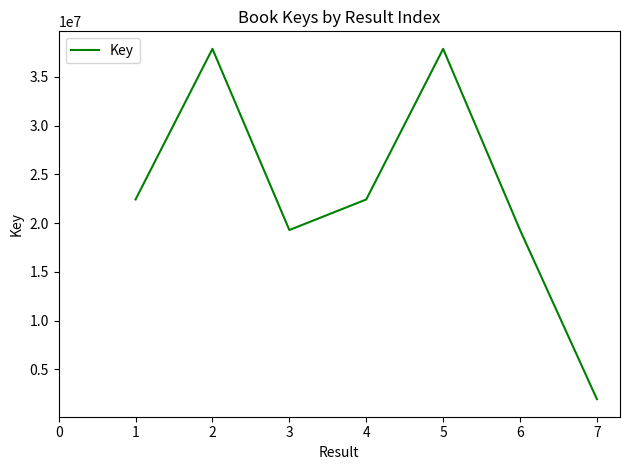

What is the approximate value at 2?

37879037